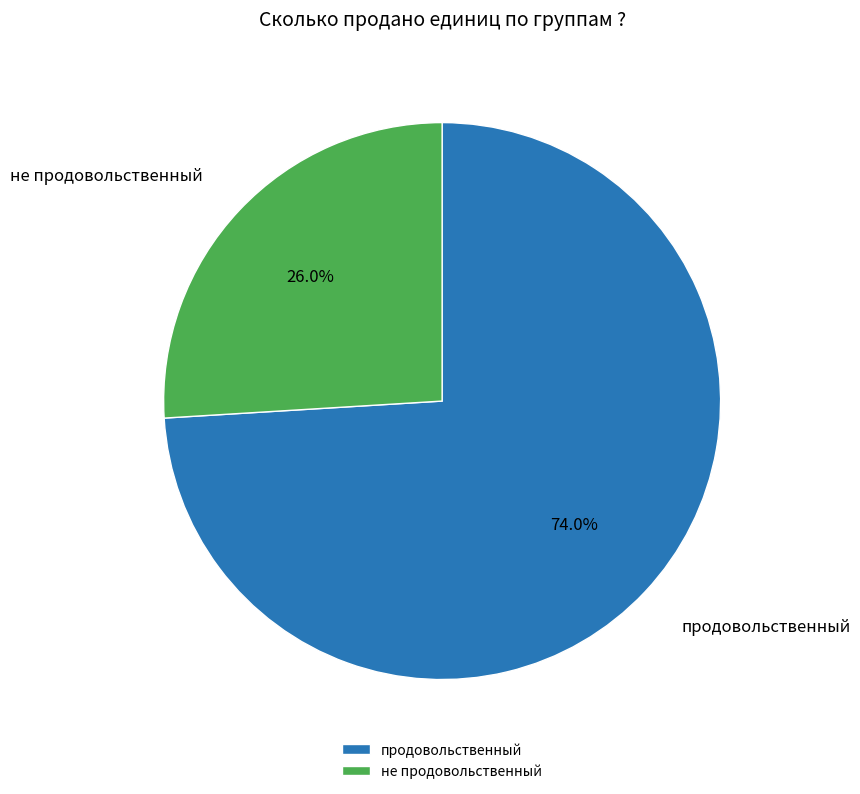

Combined, what portion of the pie is не продовольственный and продовольственный?

100.0%